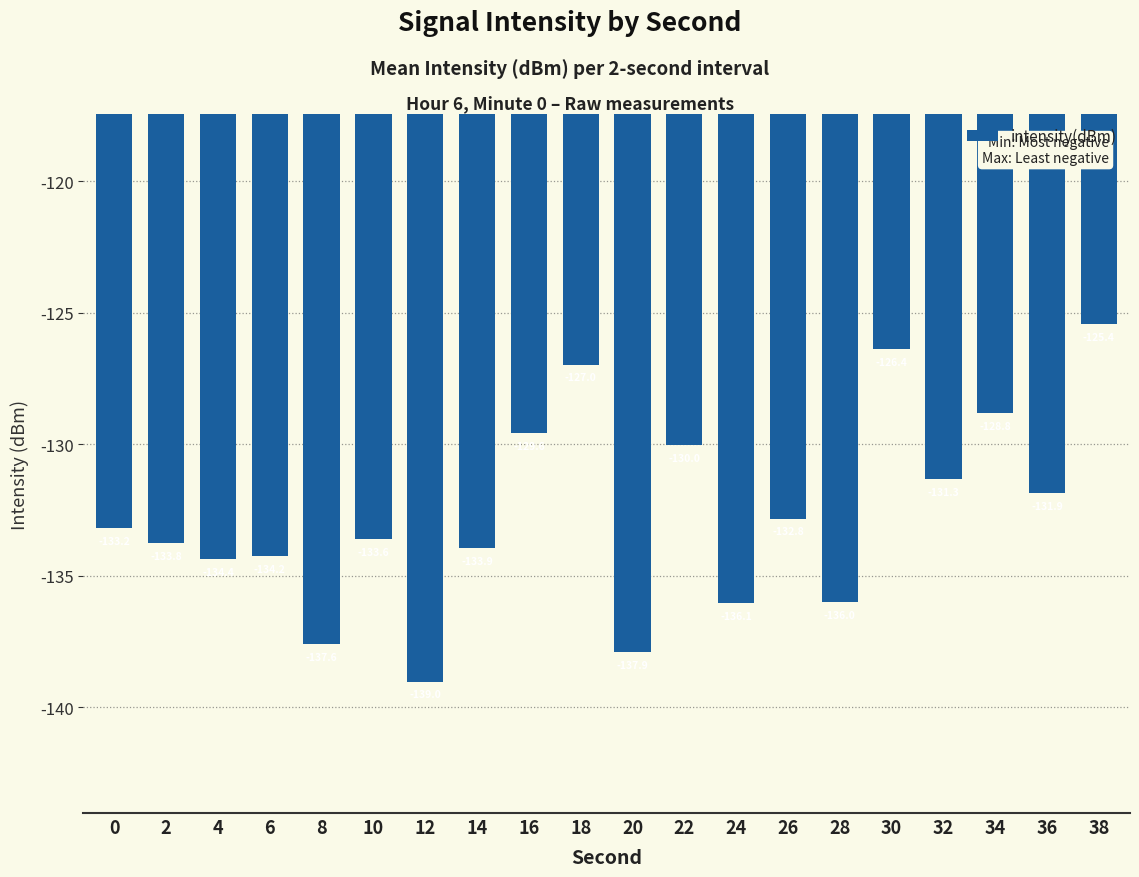

Does the chart contain stacked bars?

No